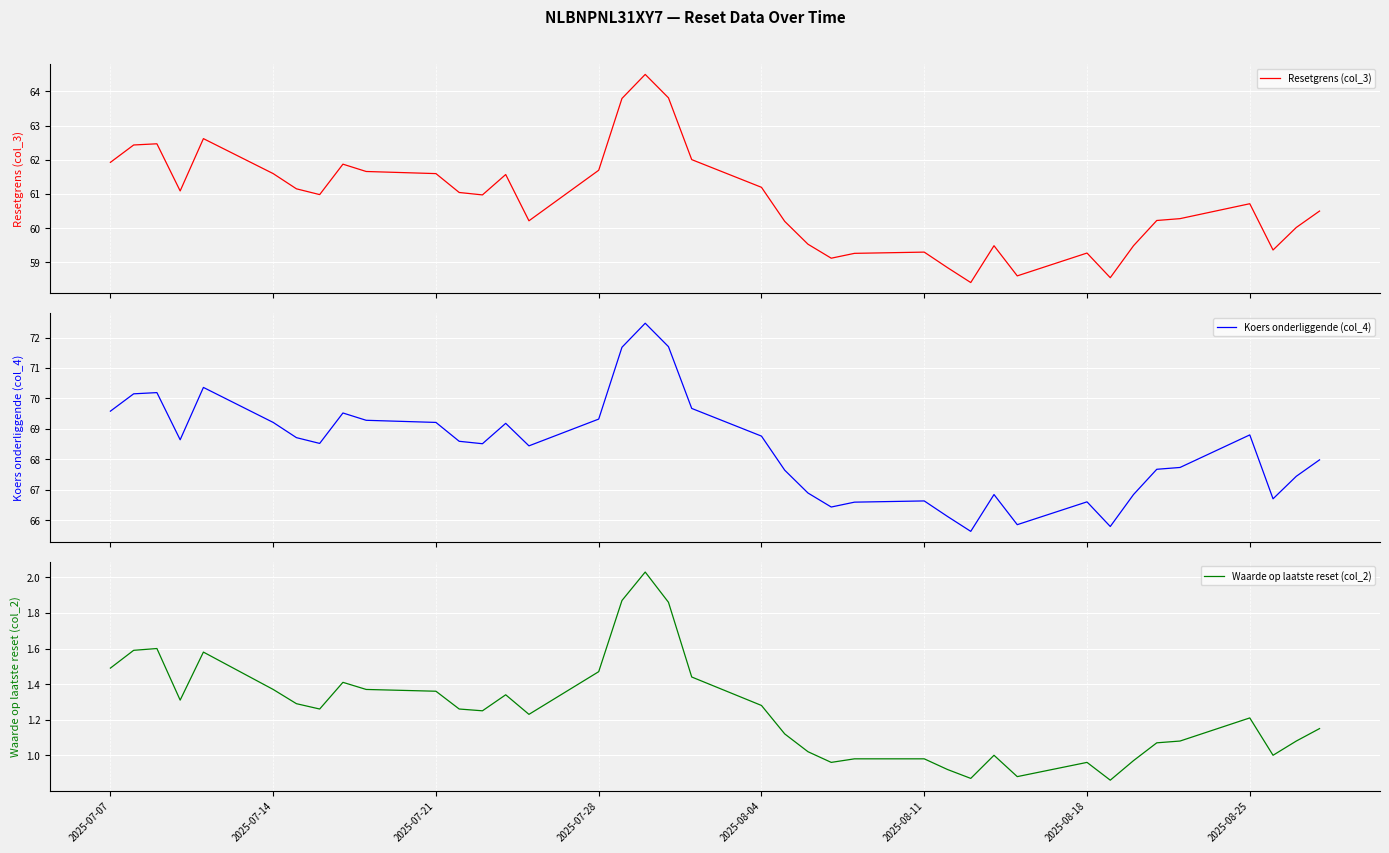

True or false: Waarde op laatste reset (col_2) and Resetgrens (col_3) intersect in this chart.

False